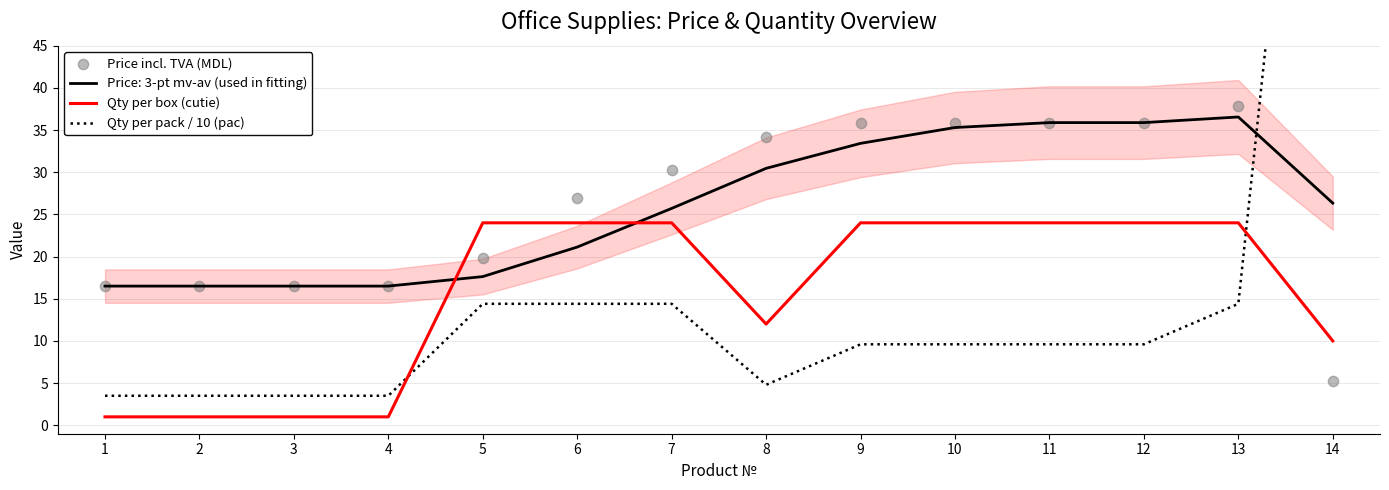

Which series has the widest spread of Y values?

Qty per pack / 10 (pac)